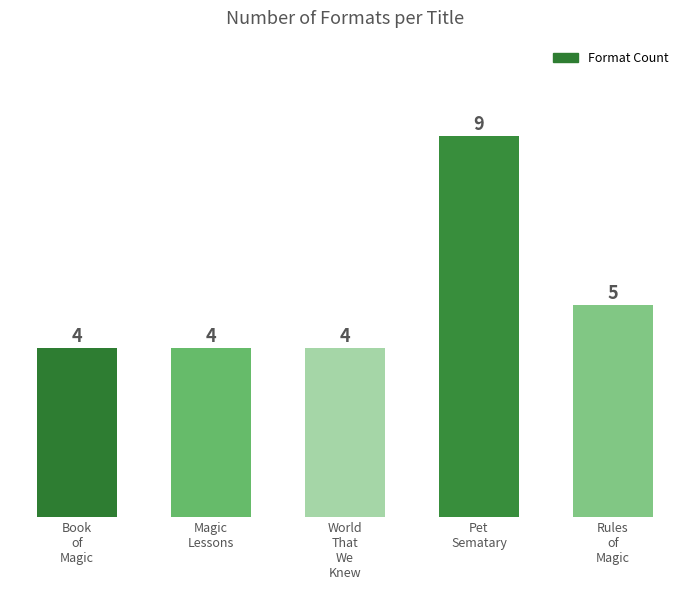

What is the value of the 2nd bar from the left?

4